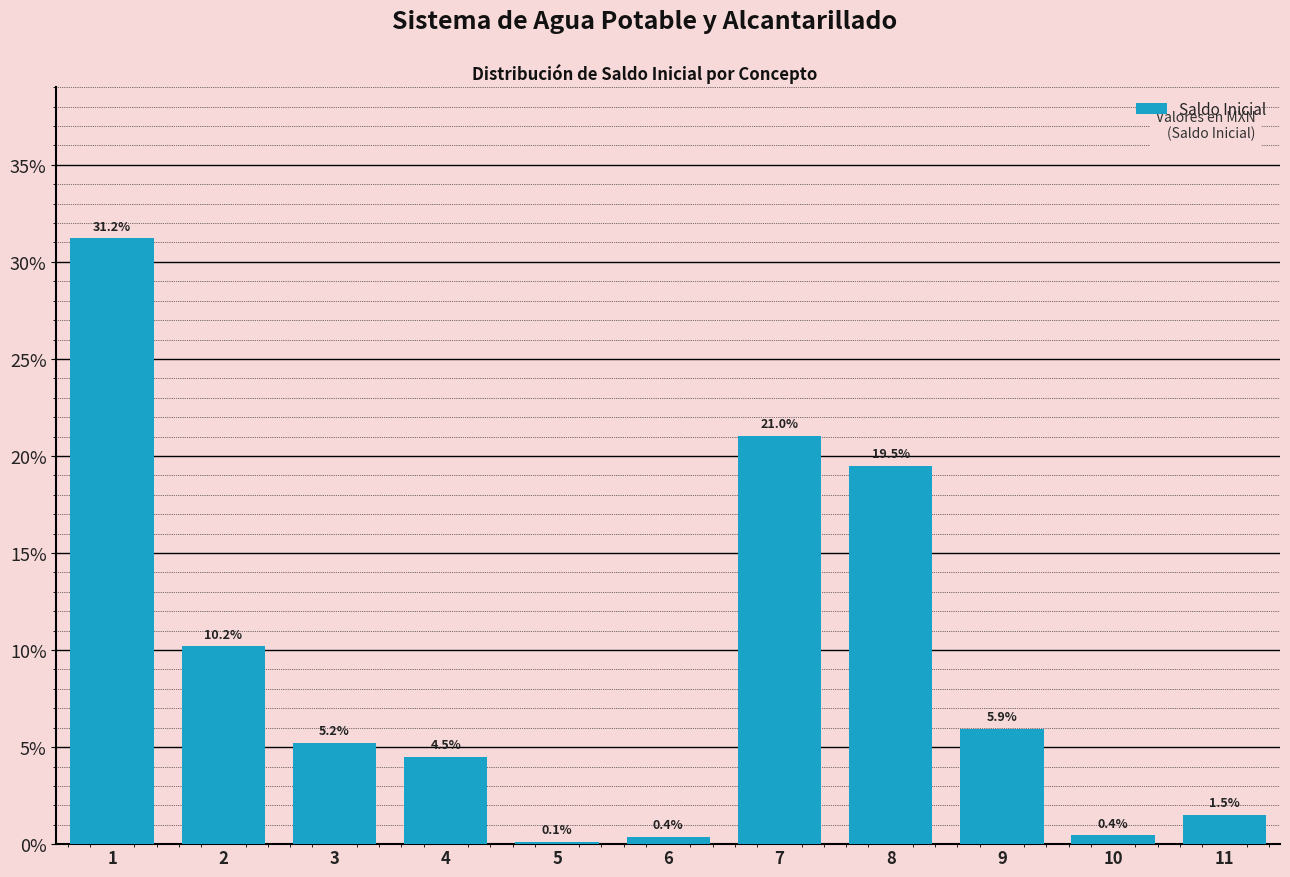

Reading right to left, extract all data points from this chart.

11=1.5	10=0.4	9=5.9	8=19.5	7=21.0	6=0.4	5=0.1	4=4.5	3=5.2	2=10.2	1=31.2